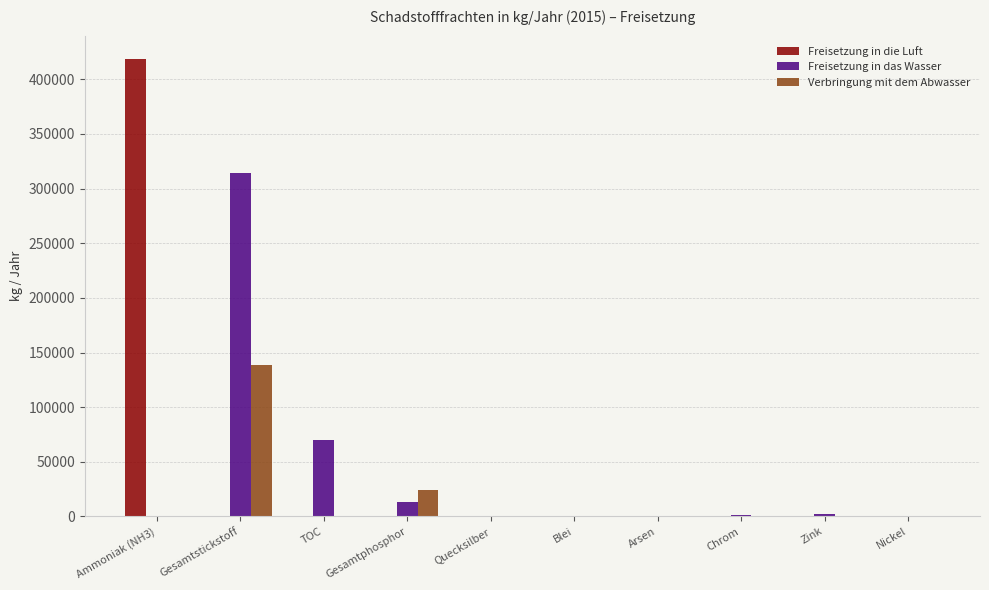

How many groups of bars are there?

10